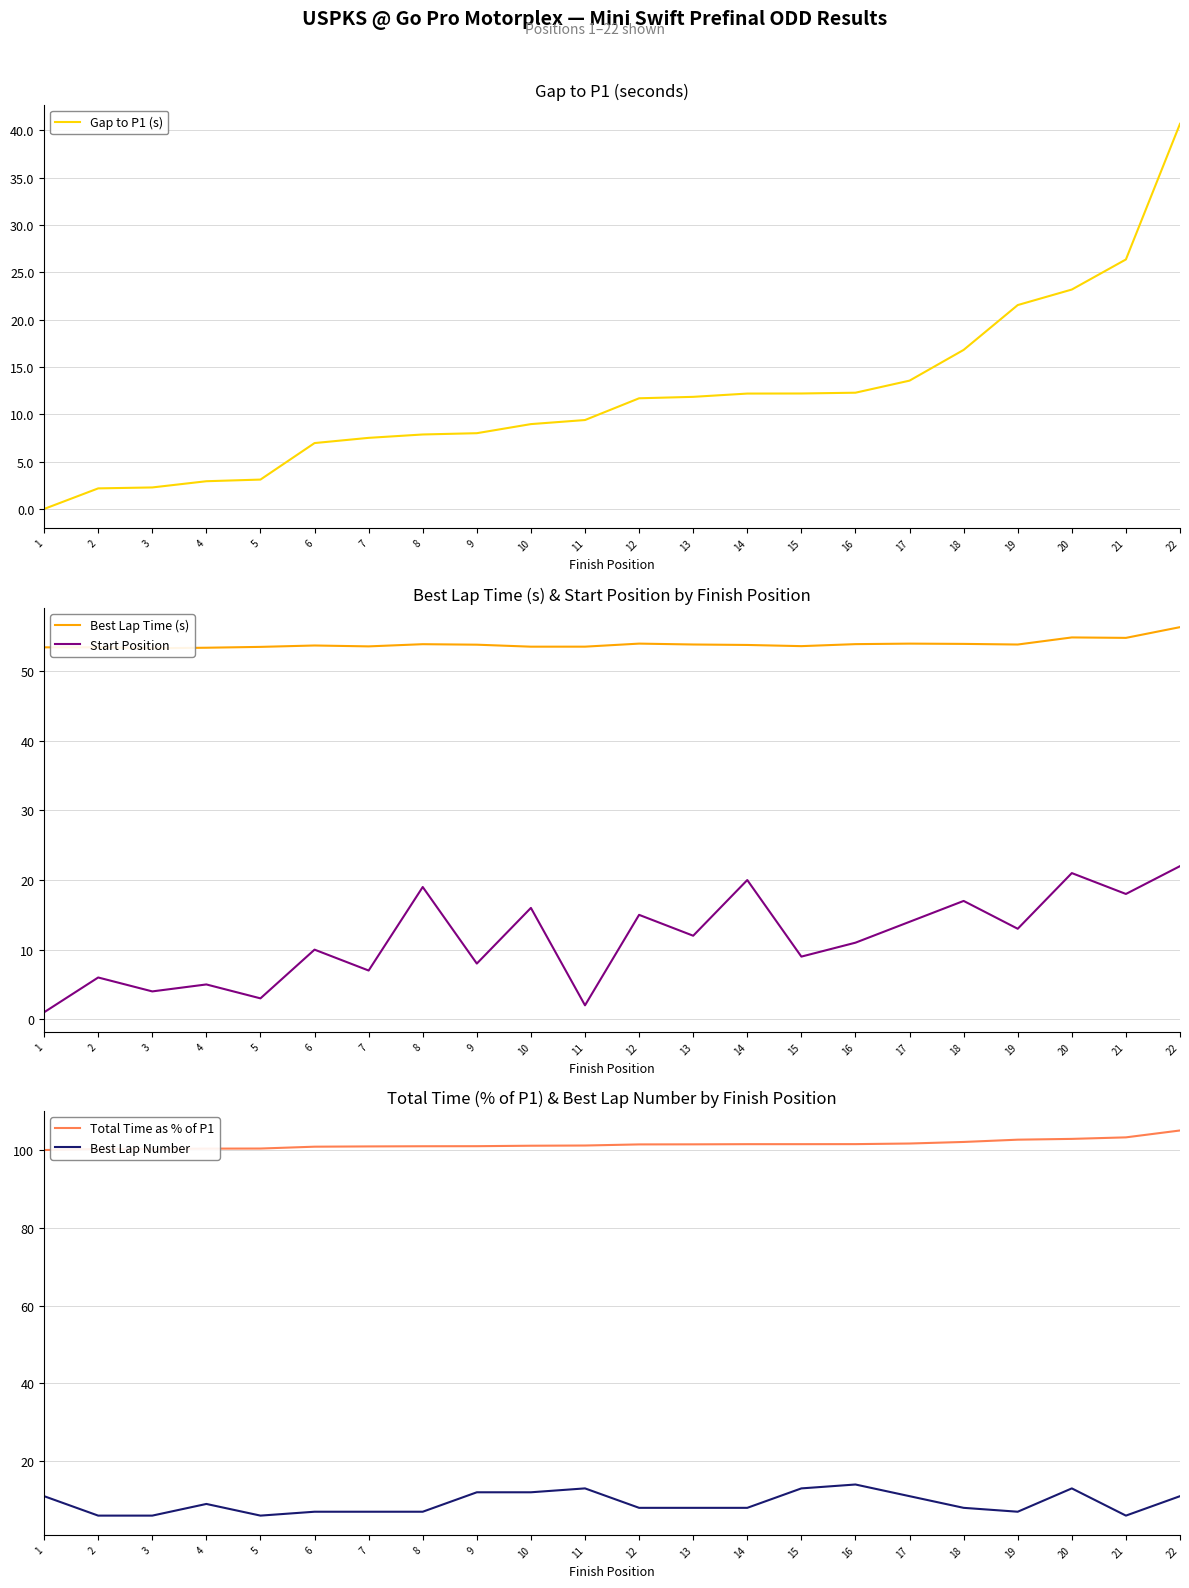

At which category is the sum across all series the highest?

22